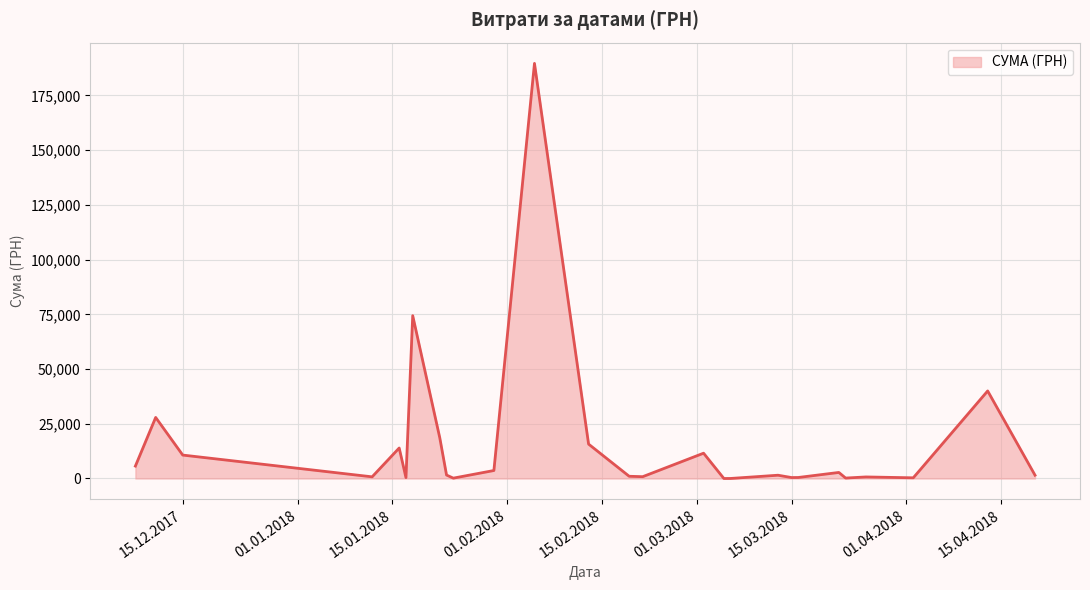

What is the greatest value displayed?

189658.9